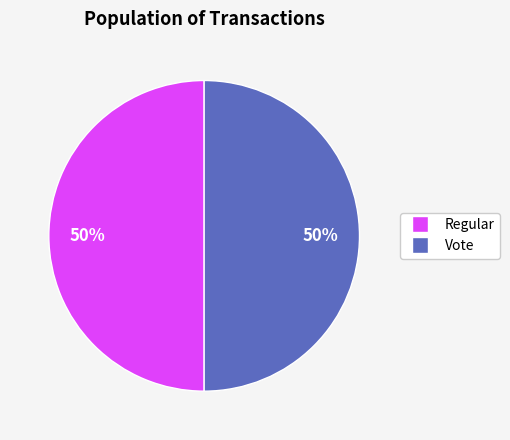

Do Regular and Vote together represent more than half of the pie?

Yes